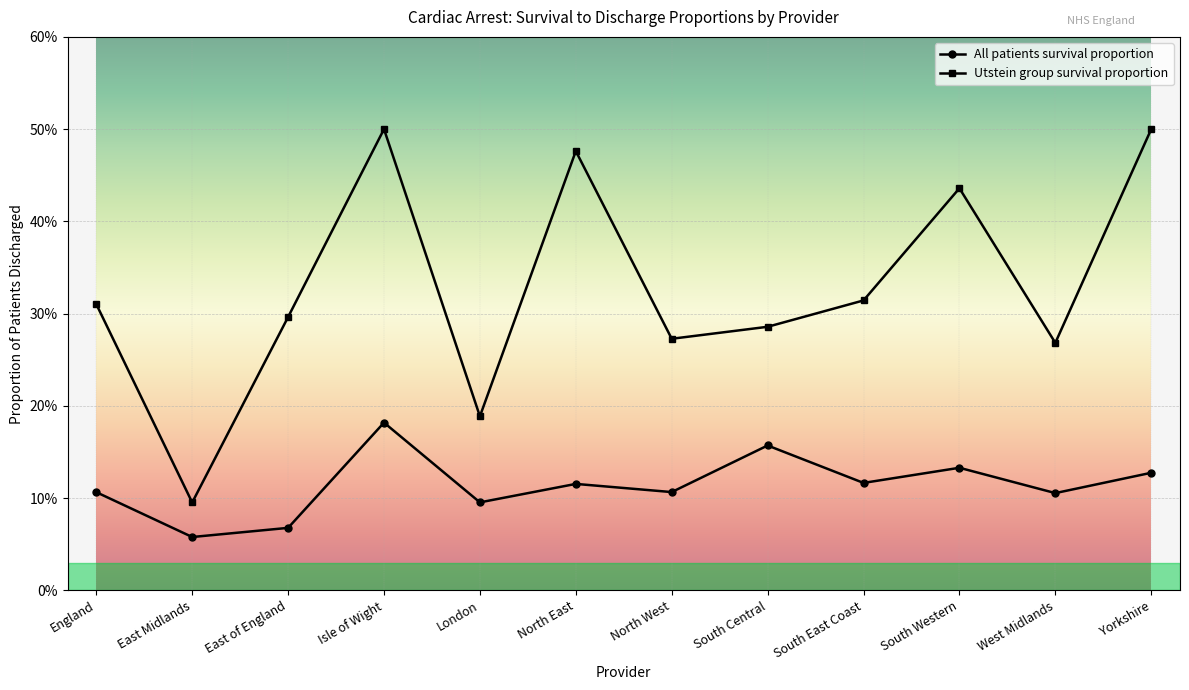

True or false: All patients survival proportion has more than 2 points higher than both neighbors.

True